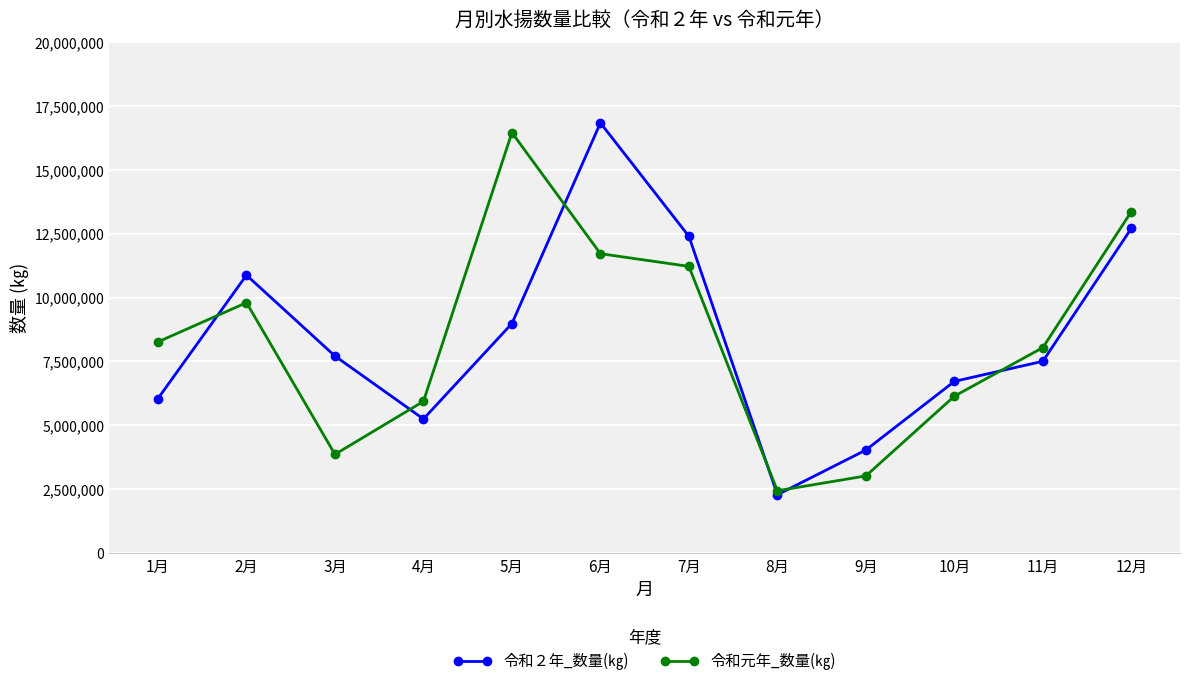

In 令和元年_数量(㎏), how many points are higher than both neighbors (excluding endpoints)?

2